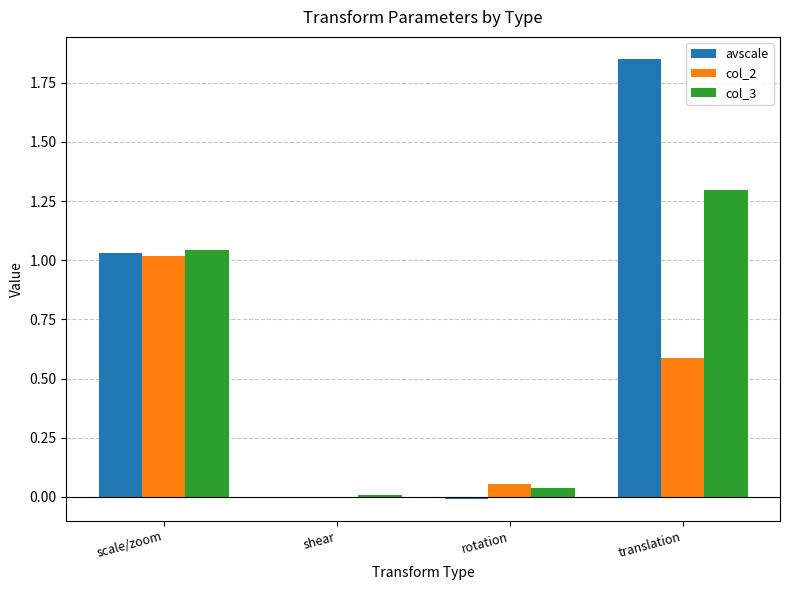

Which label corresponds to the largest value in the chart?

translation